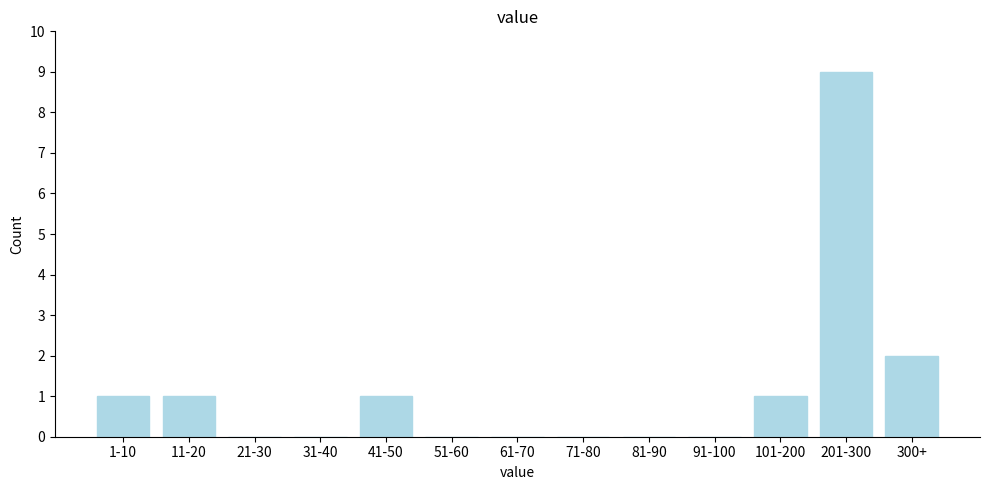

Reading right to left, extract all data points from this chart.

300+=2	201-300=9	101-200=1	91-100=0	81-90=0	71-80=0	61-70=0	51-60=0	41-50=1	31-40=0	21-30=0	11-20=1	1-10=1